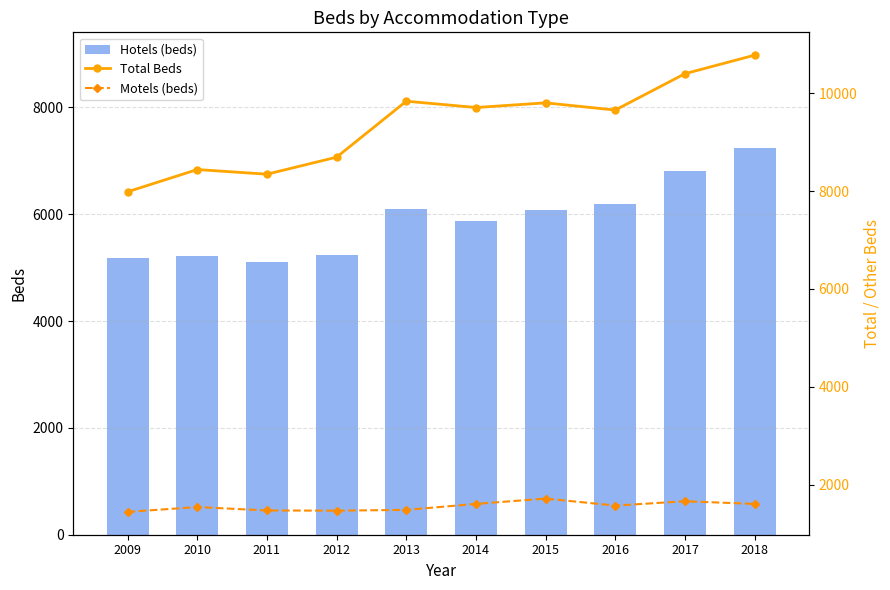

Does the chart contain stacked bars?

No